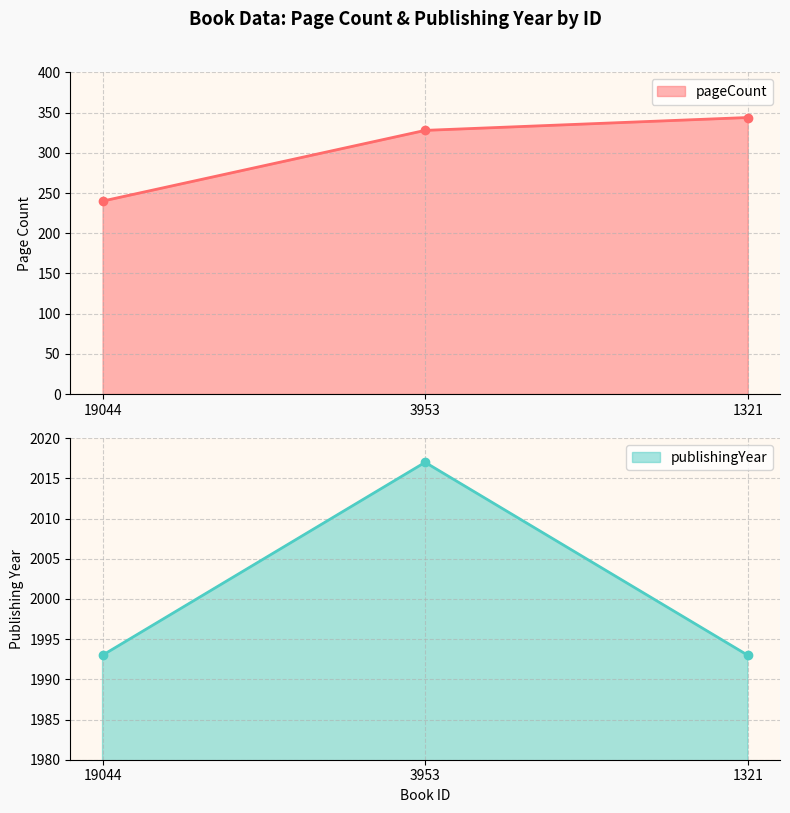

What is the difference between the maximum and minimum values in the pageCount series?

104